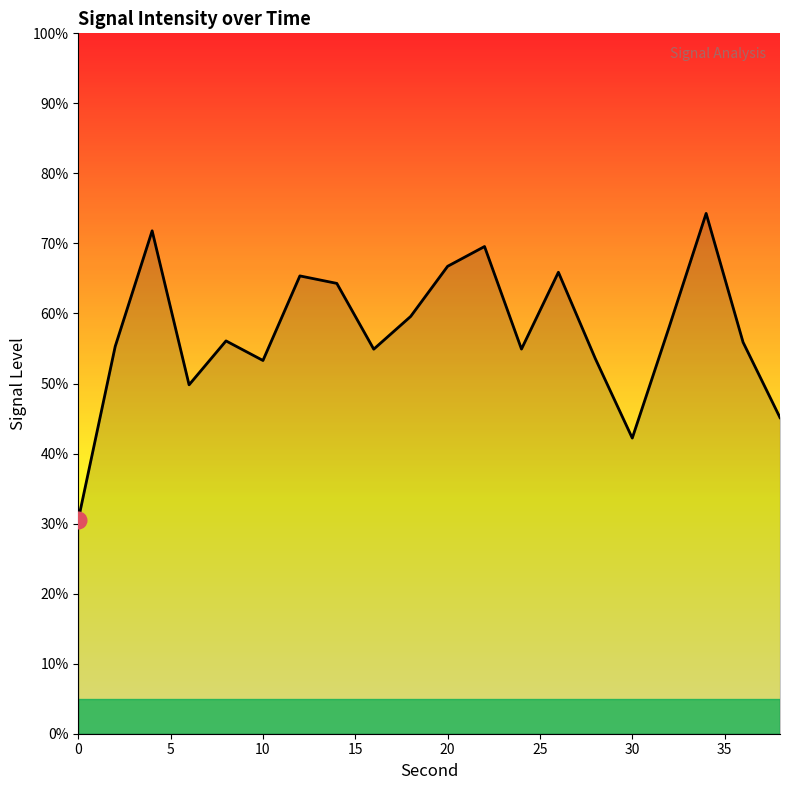

What is the maximum value shown in the chart?

74.3